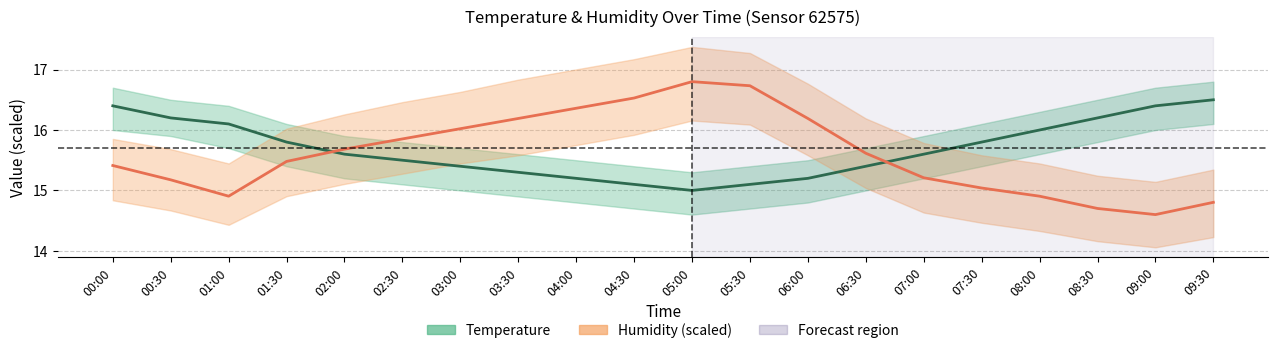

What is the total value across all series at 00:30?

31.4